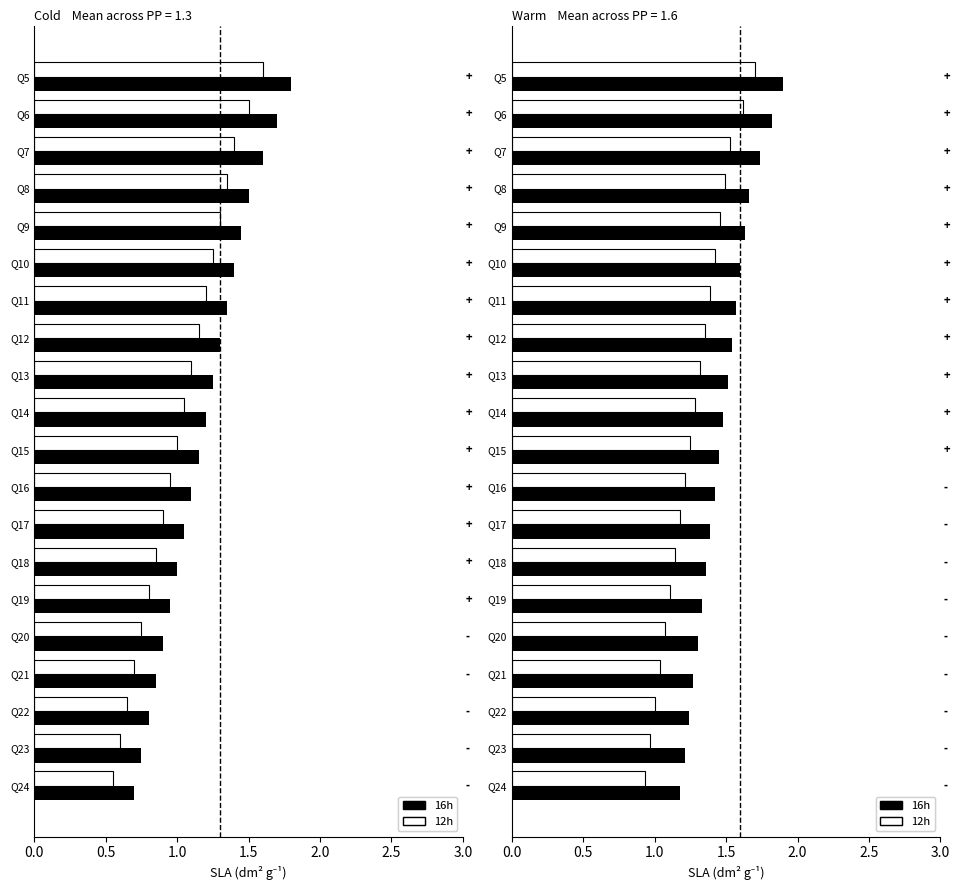

Rank the series by their maximum value, from highest to lowest.

16h, 12h